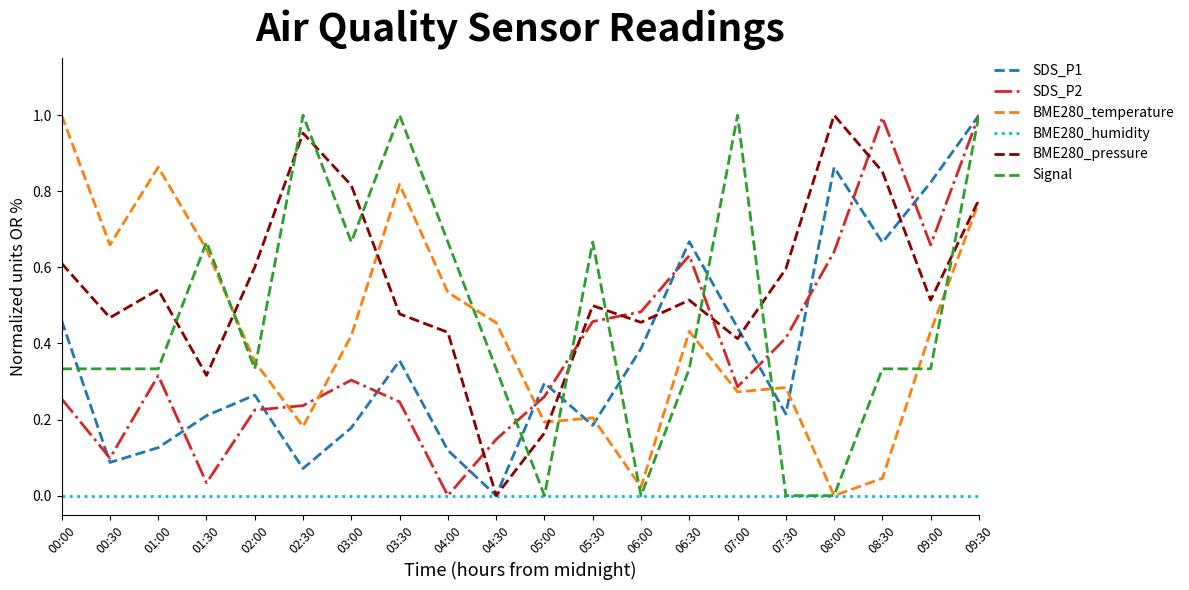

How many interior local peaks does the SDS_P1 series have?

5